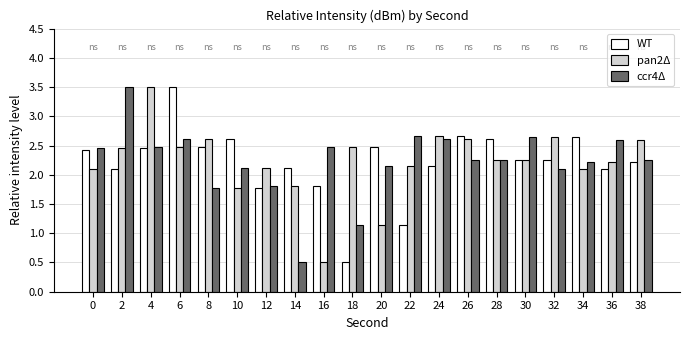

What is the value of the WT bar at the 10th from the left?

0.5